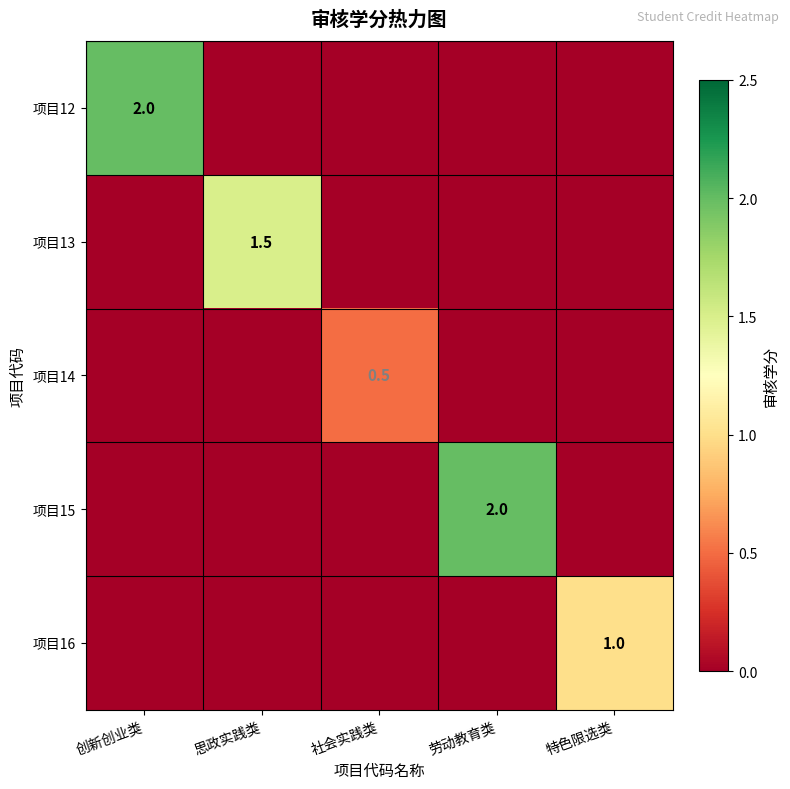

Is it true that 项目15 equals 0.4 at 劳动教育类?

False